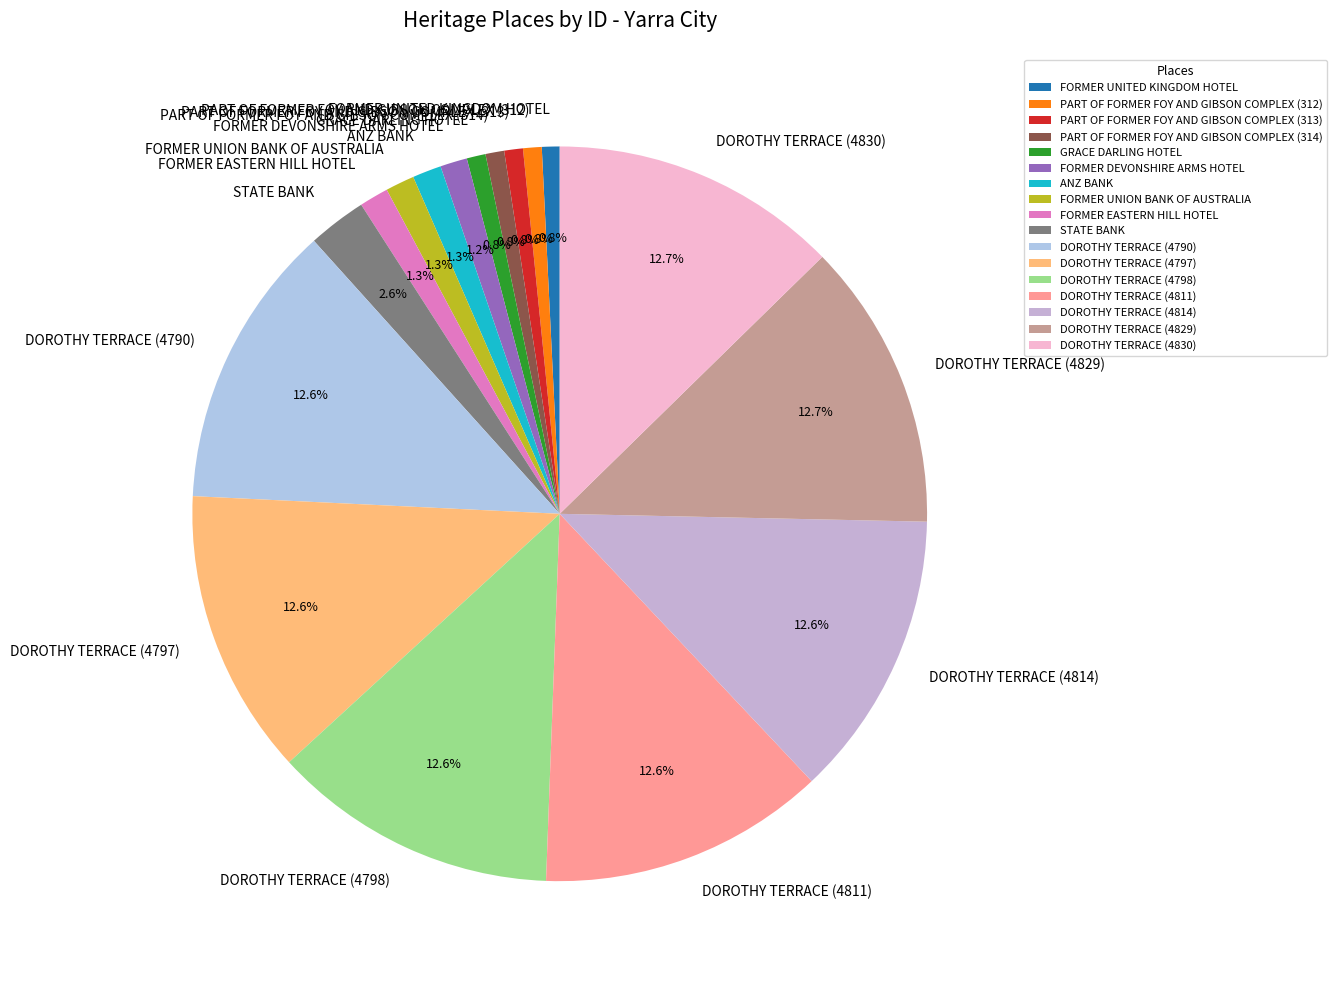

How many slices are in this pie chart?

17